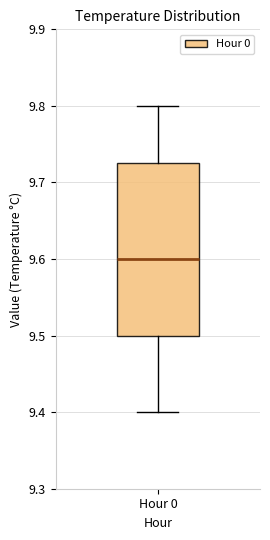

Where is the lower edge of the box for Hour 0 on the y-axis? The values are not printed on the chart, so give them approximately, as read against the axis.

9.50